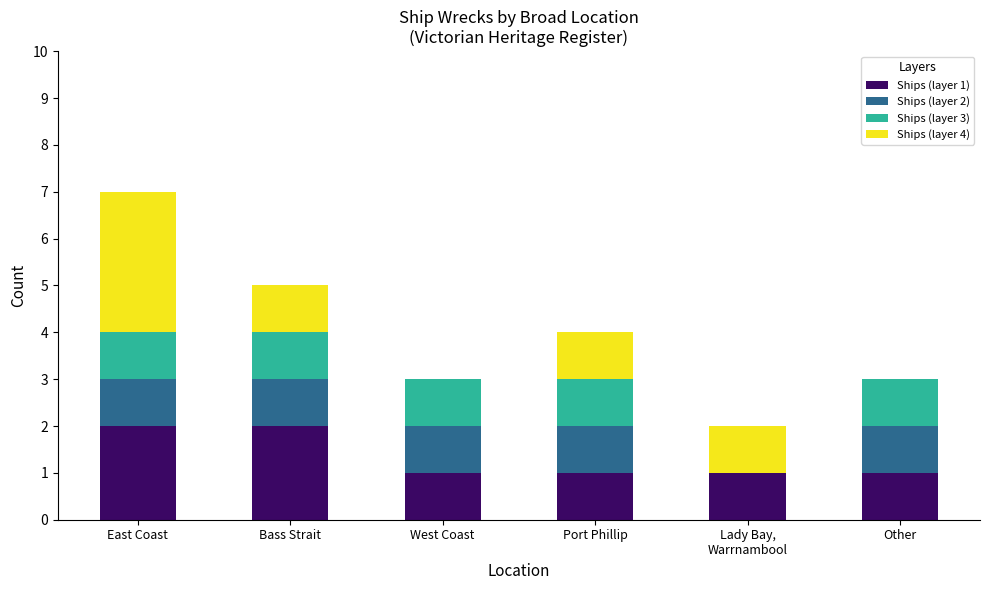

What is the total value across all series at Bass Strait?

5